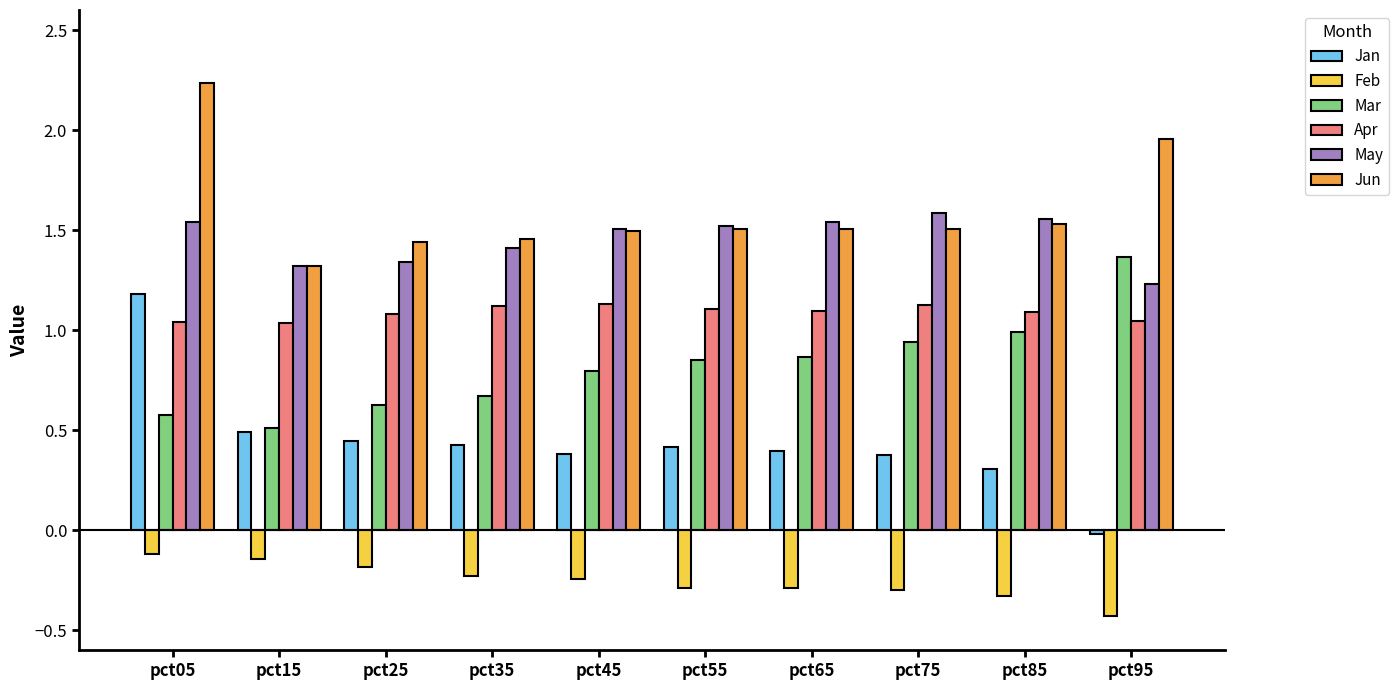

Which series has the largest range (max minus min)?

Jan